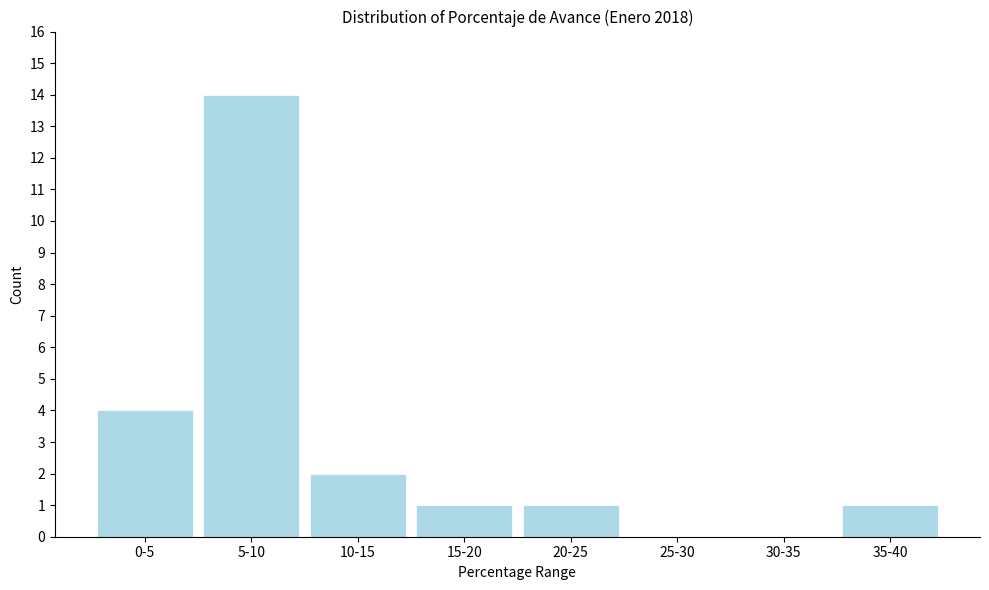

Reading left to right, extract all data points from this chart.

0-5=4	5-10=14	10-15=2	15-20=1	20-25=1	25-30=0	30-35=0	35-40=1